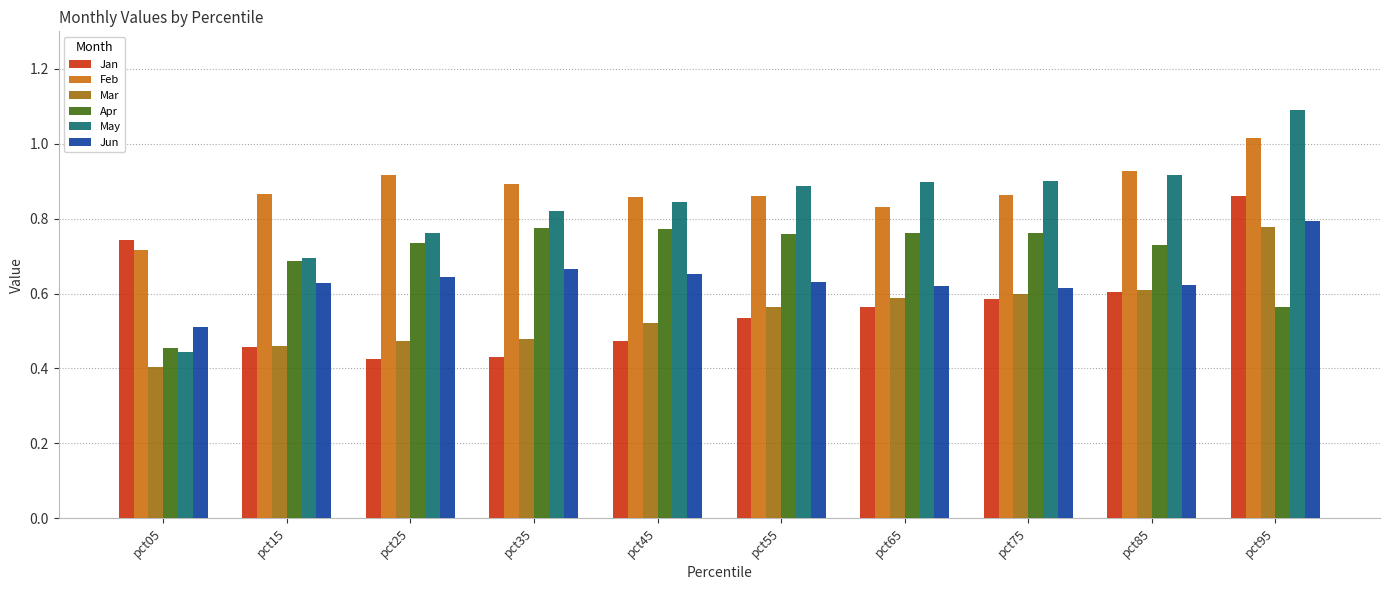

True or false: Jan has a value of 0.9 at pct95.

True